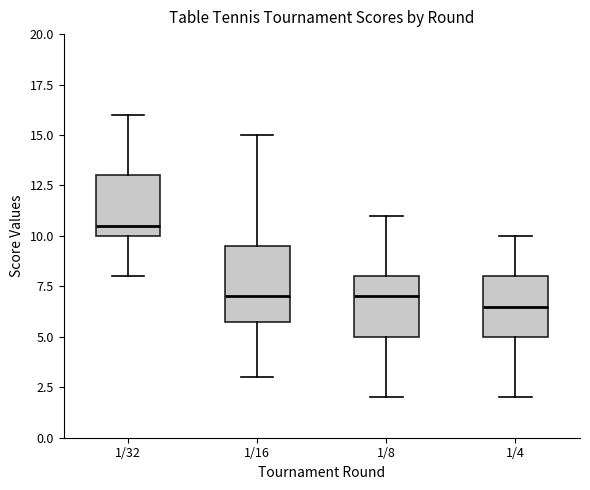

Reading left to right, read every box against the y-axis: the position of its median line, the range the box covers, and the ends of its whiskers. The values are not printed on the chart, so give them approximately, as read against the axis.

1/32: median 10.5, box 10.0 to 13.0, whiskers 8.0 to 16.0
1/16: median 7.0, box 6.0 to 9.5, whiskers 3.0 to 15.0
1/8: median 7.0, box 5.0 to 8.0, whiskers 2.0 to 11.0
1/4: median 6.5, box 5.0 to 8.0, whiskers 2.0 to 10.0